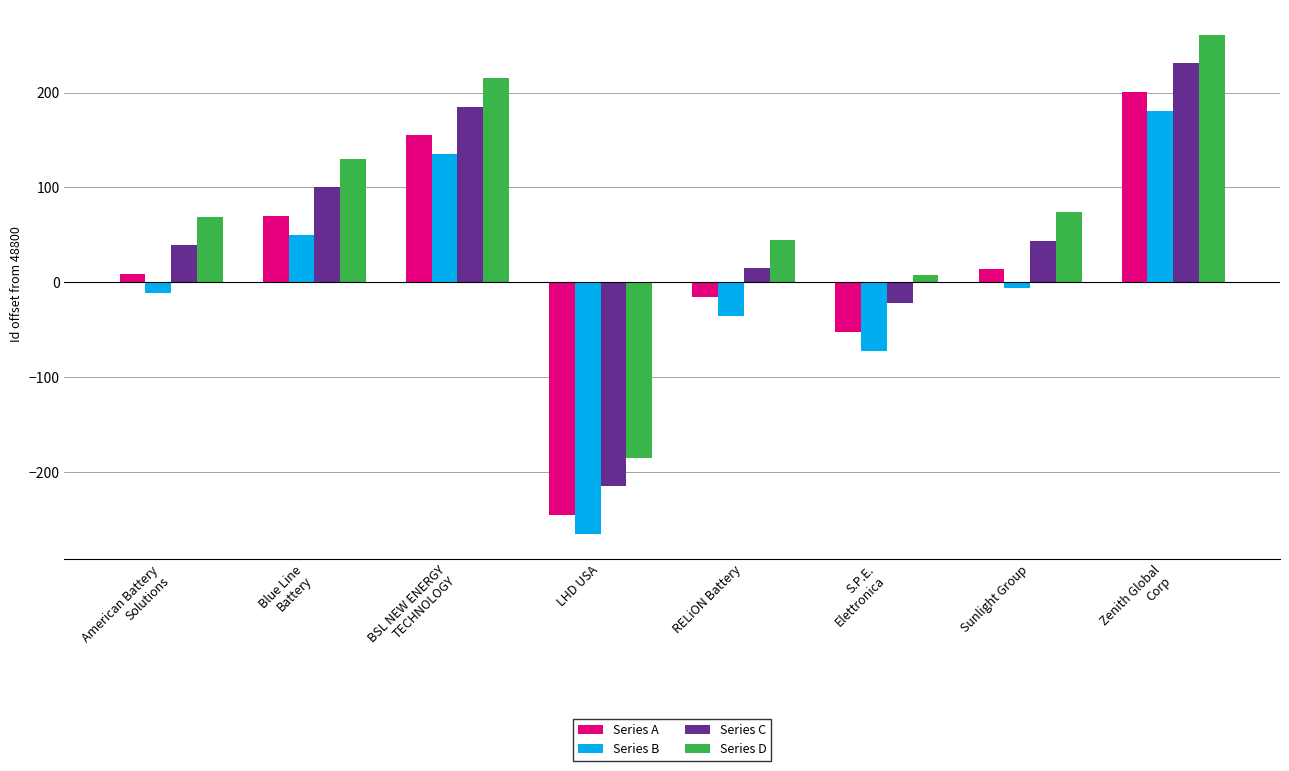

What is the difference between the maximum and minimum values in the Series A series?

446